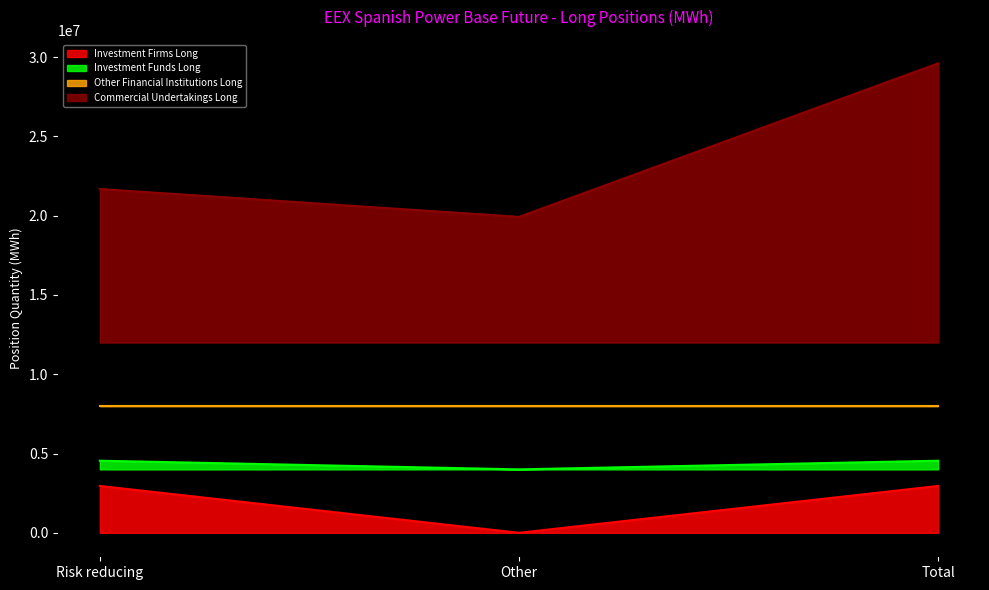

What is the value of the Commercial Undertakings Long point at the 2nd from the left?

19924995